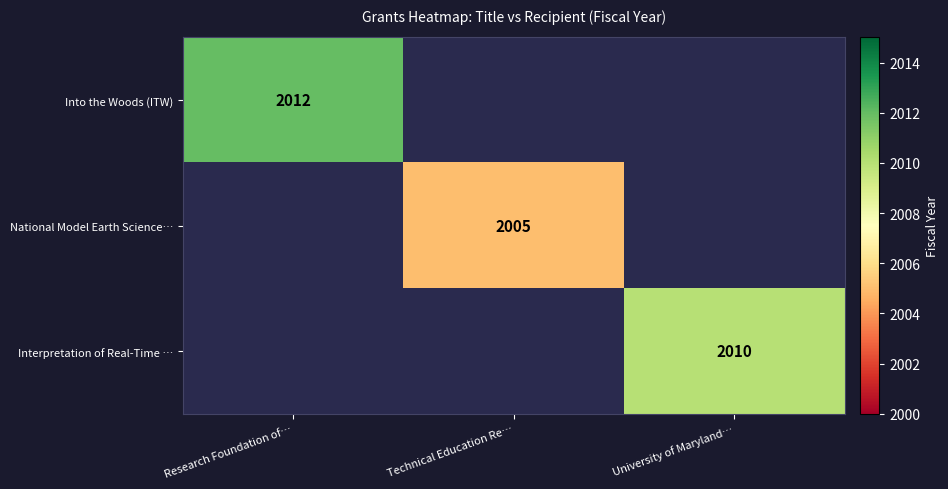

Is it true that Interpretation of Real-Time … equals 955 at University of Maryland…?

False